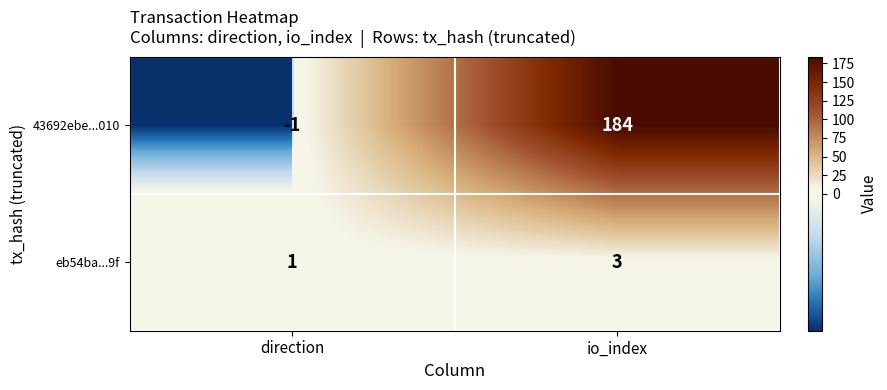

Which series has the largest range (max minus min)?

43692ebe...010